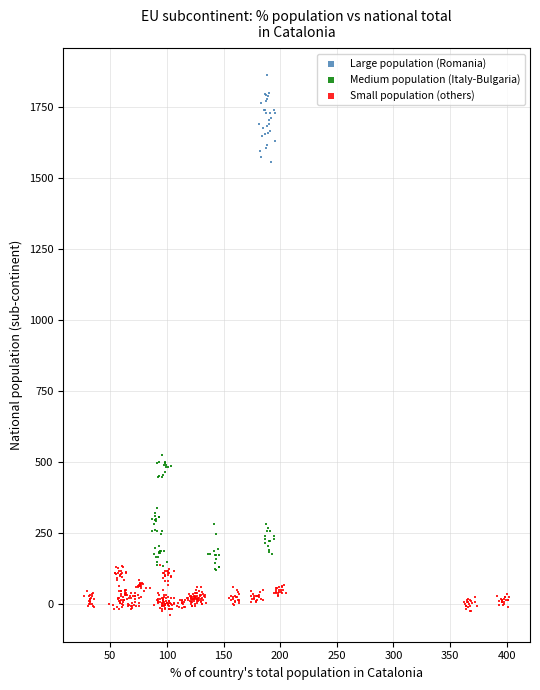

Which series contains the highest Y value?

Large population (Romania)